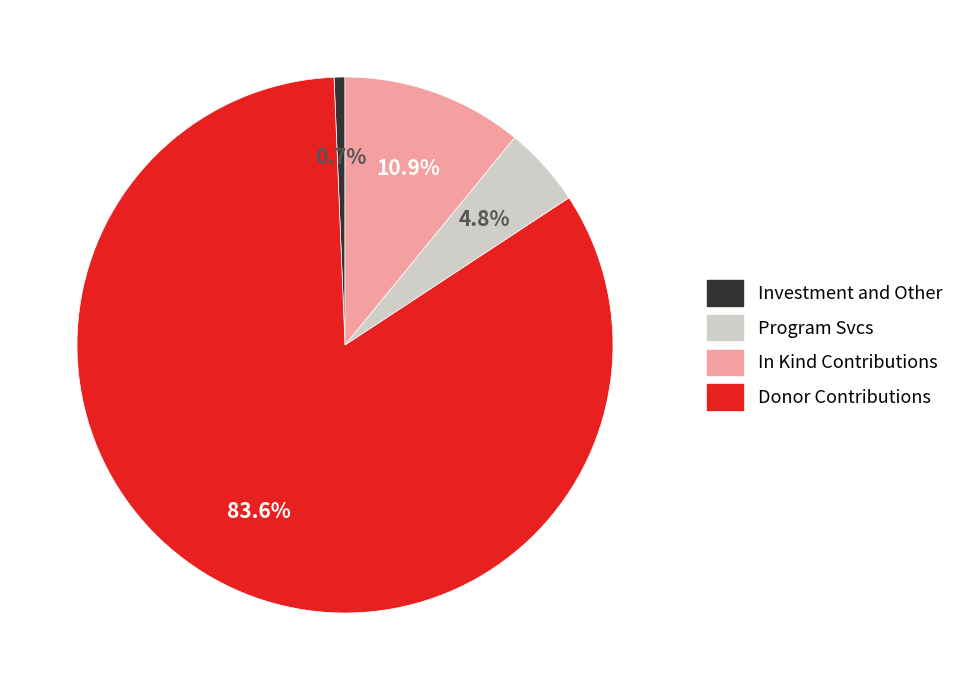

Does any single category account for the majority?

Yes